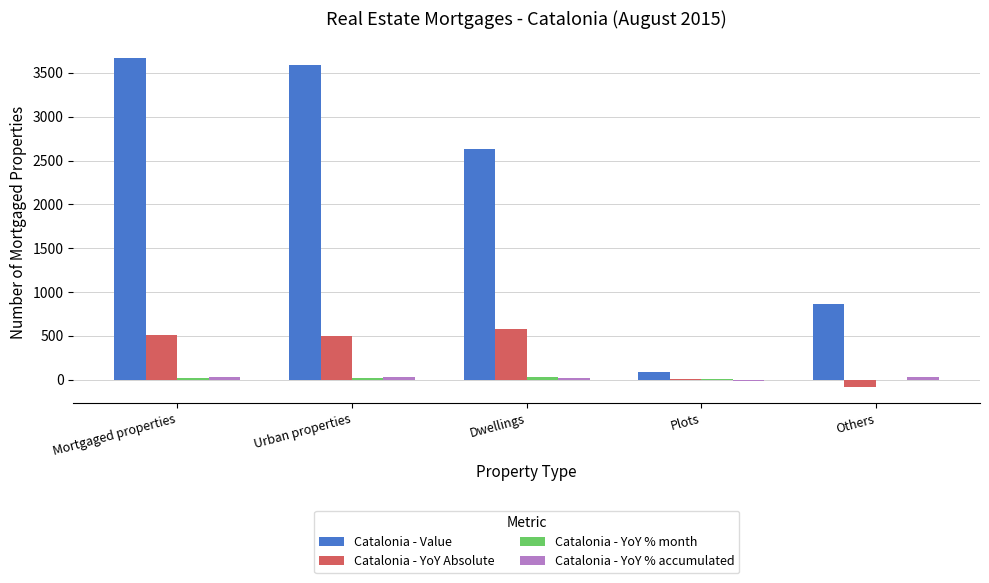

Which series changed the most between Plots and Others?

Catalonia - Value